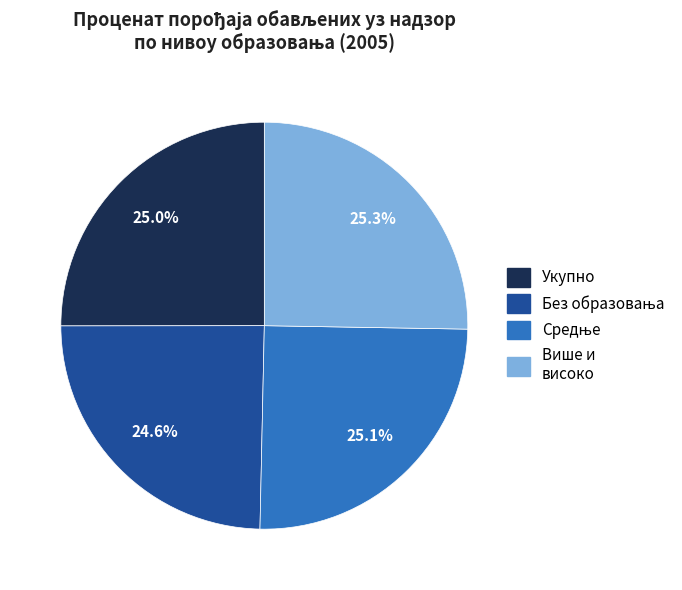

Does any single category account for the majority?

No